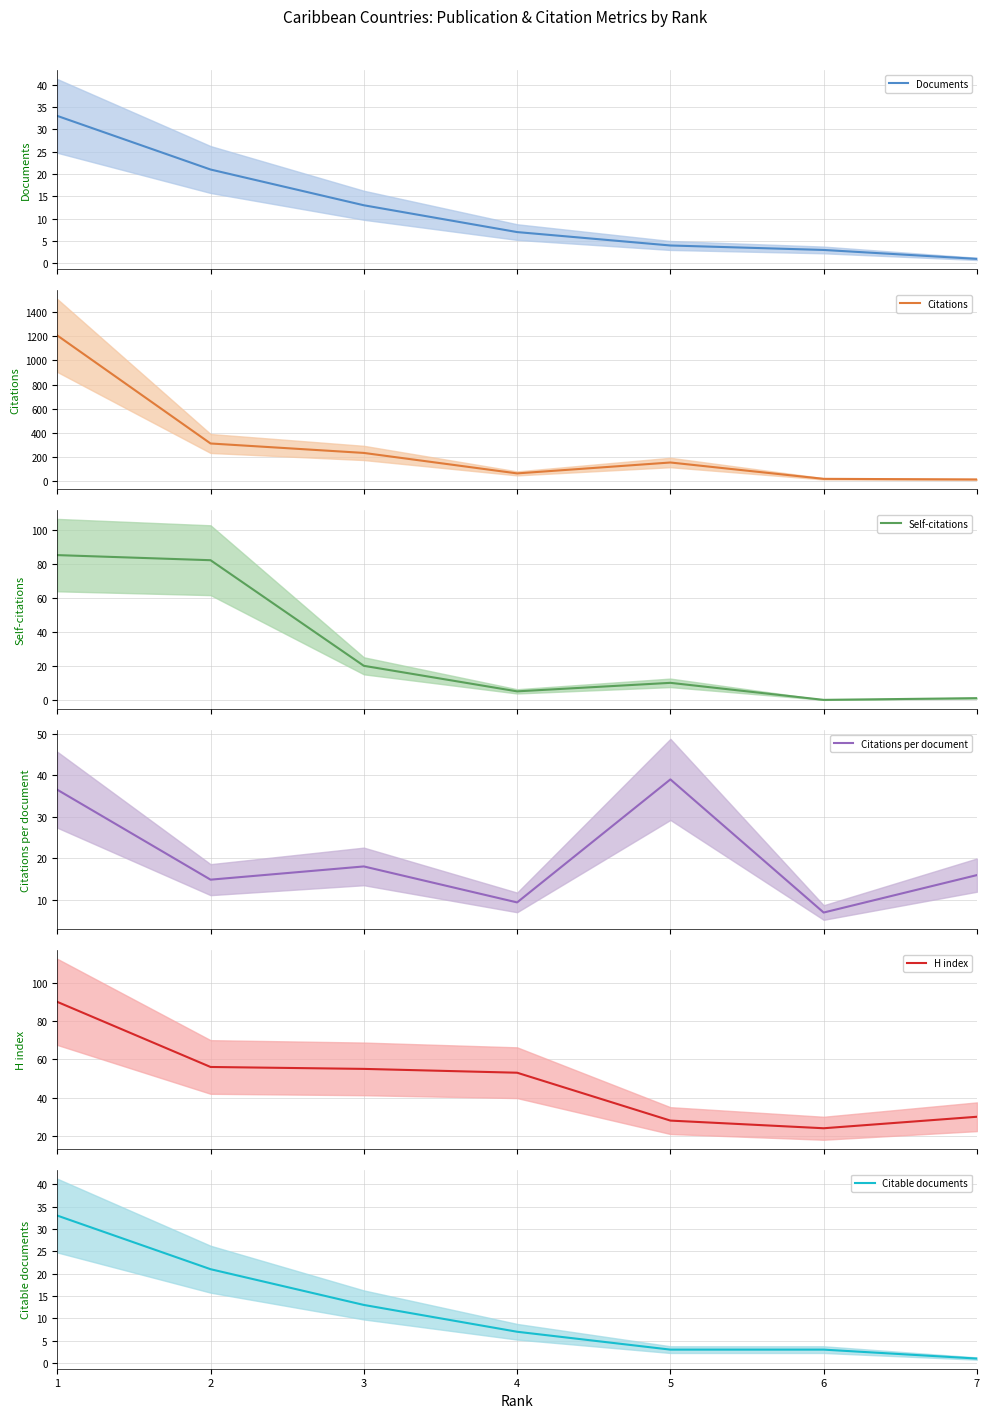

Which has a higher value, 4 or 1?

1